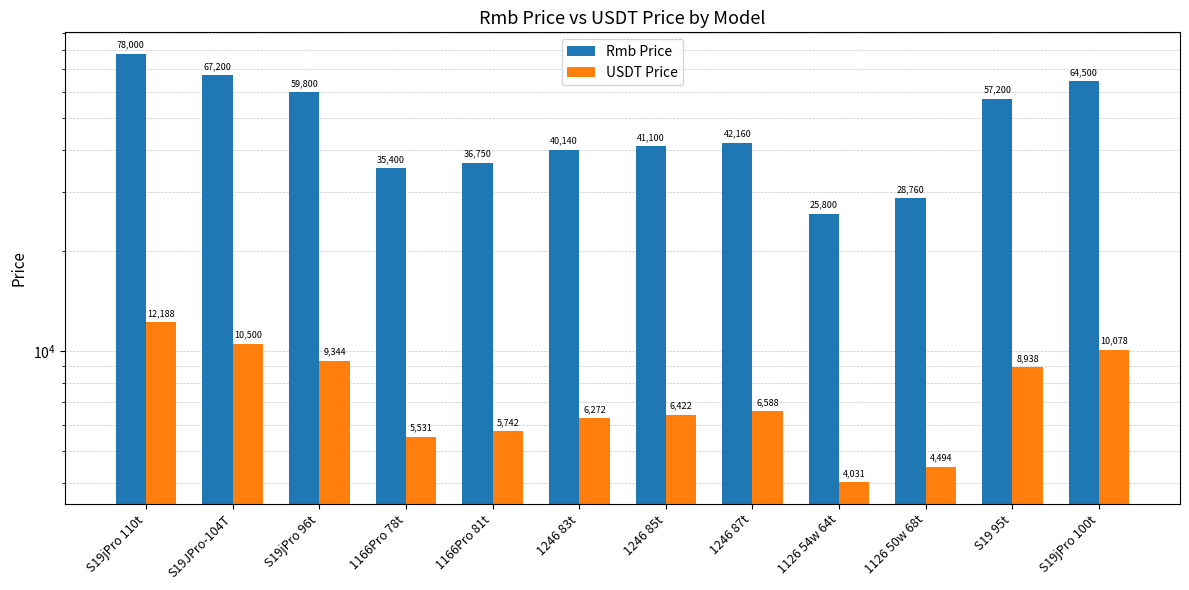

The USDT Price series shows 10500.0 at S19JPro-104T. True or false?

True